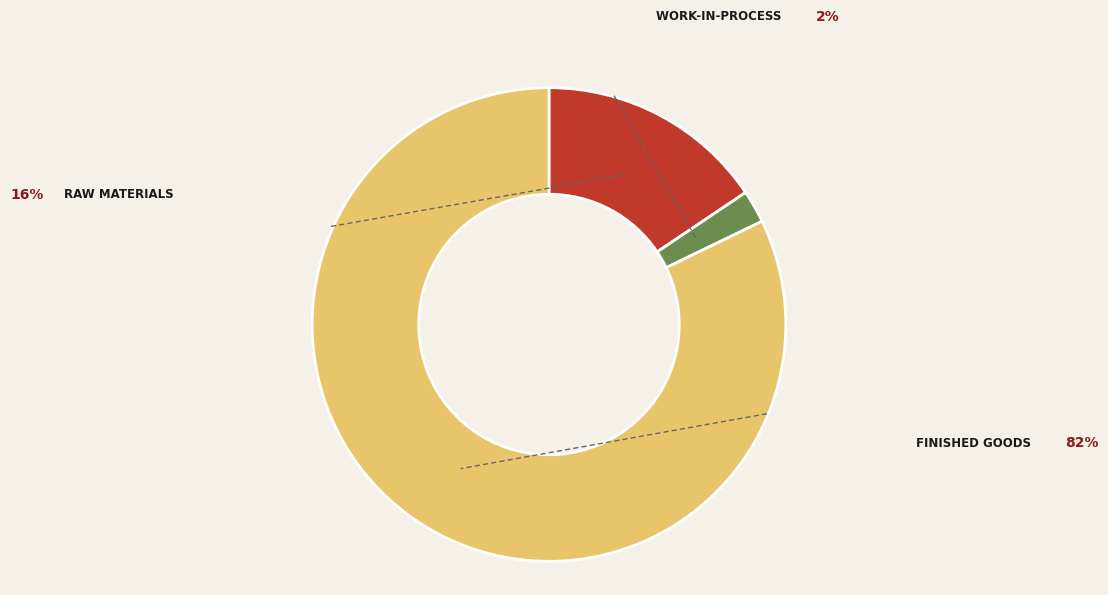

Is there a majority slice in this chart?

Yes